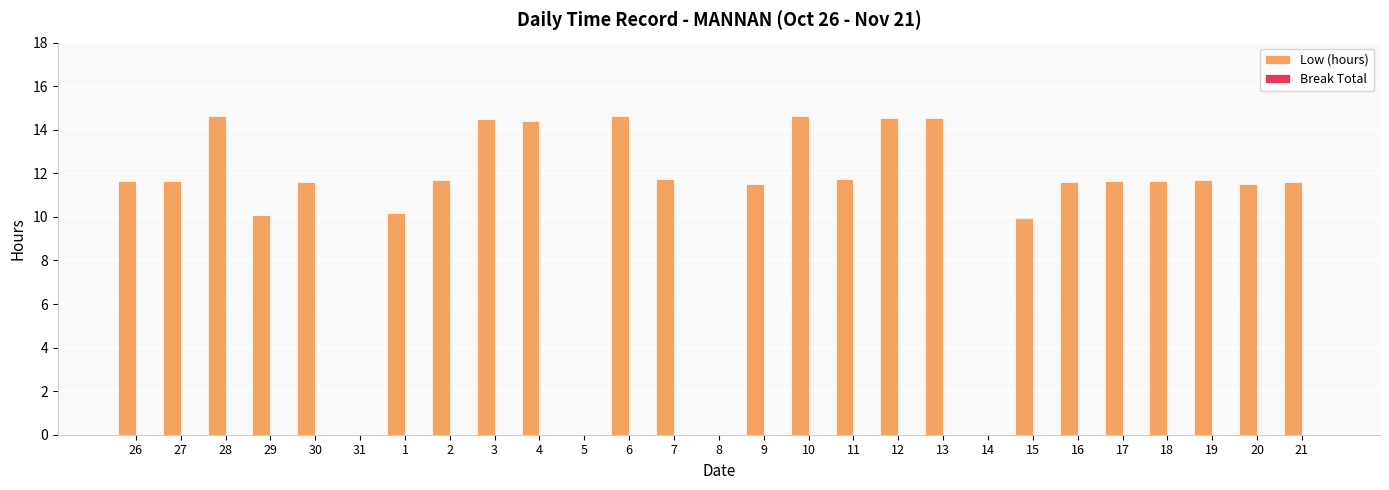

What is the maximum value shown in the chart?

14.6